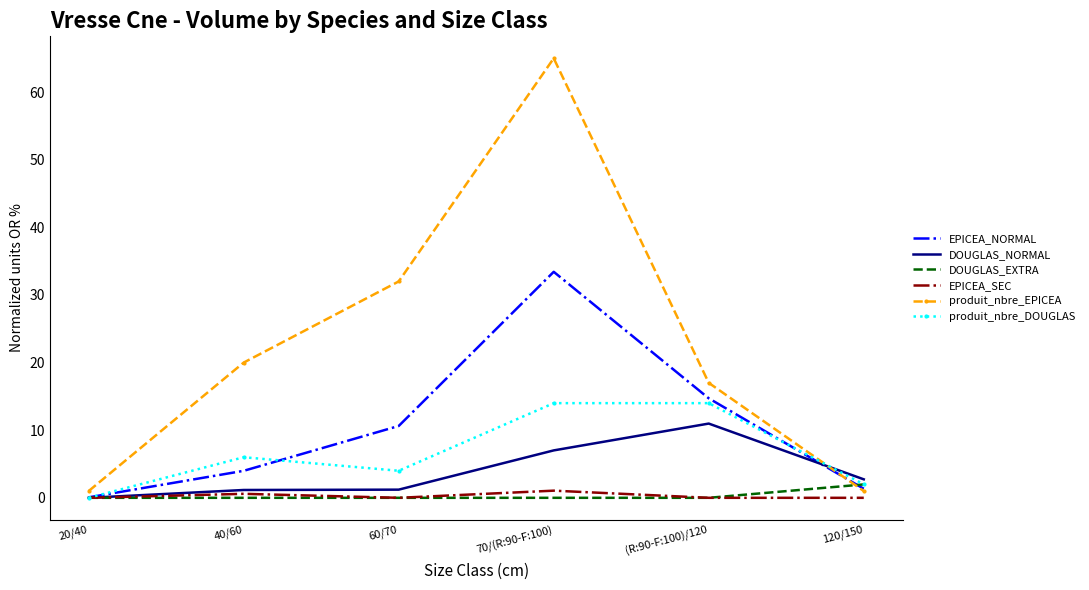

Which series has the largest range (max minus min)?

produit_nbre_EPICEA